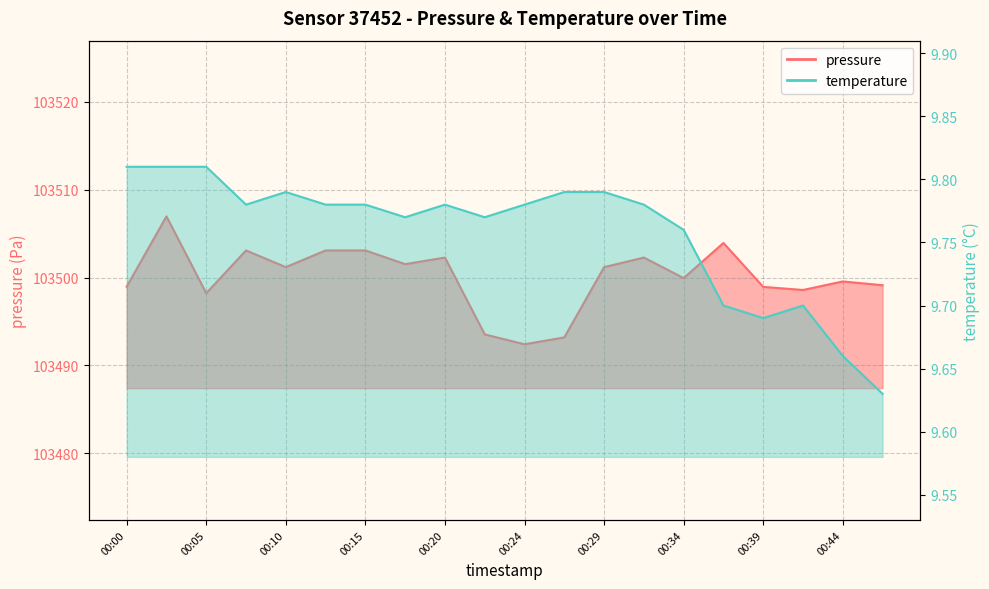

Reading left to right, what are all the values shown in this chart?

pressure: 00:00=103499.0	00:03=103507.0	00:05=103498.2	00:07=103503.1	00:10=103501.2	00:12=103503.1	00:15=103503.1	00:17=103501.5	00:20=103502.3	00:22=103493.5	00:24=103492.4	00:27=103493.2	00:29=103501.2	00:32=103502.3	00:34=103499.9	00:37=103503.9	00:39=103498.9	00:41=103498.6	00:44=103499.6	00:46=103499.1
temperature: 00:00=9.8	00:03=9.8	00:05=9.8	00:07=9.8	00:10=9.8	00:12=9.8	00:15=9.8	00:17=9.8	00:20=9.8	00:22=9.8	00:24=9.8	00:27=9.8	00:29=9.8	00:32=9.8	00:34=9.8	00:37=9.7	00:39=9.7	00:41=9.7	00:44=9.7	00:46=9.6